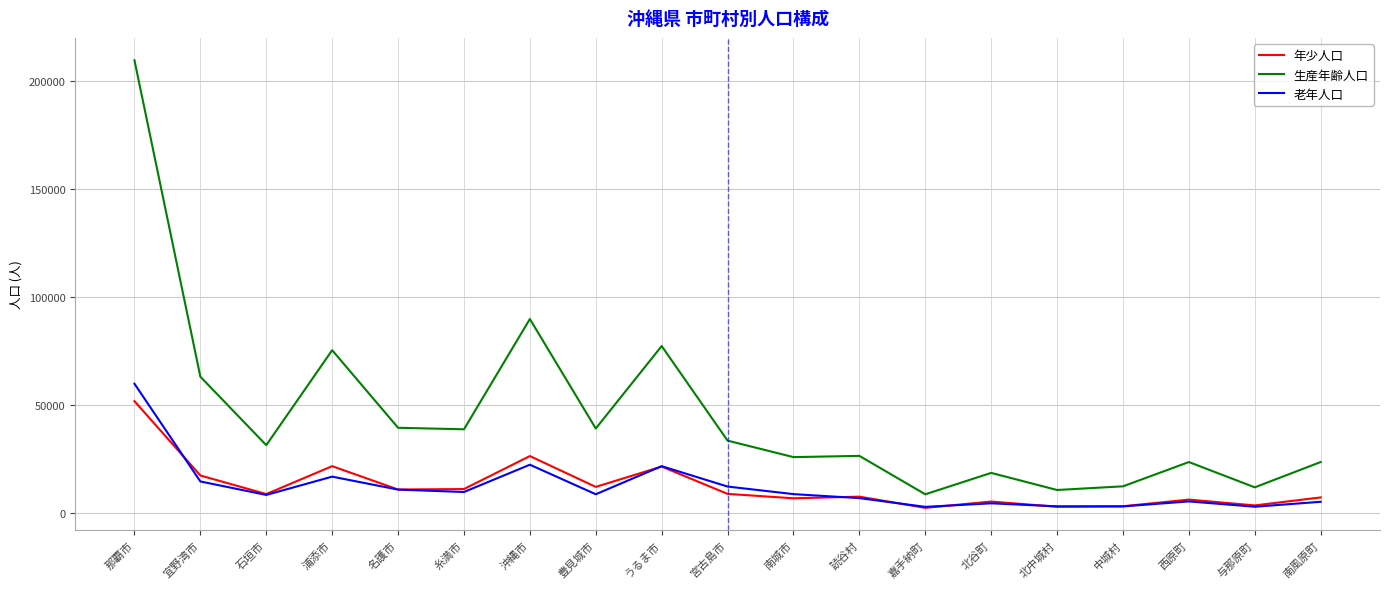

Is it true that 老年人口 equals 8345 at 石垣市?

True